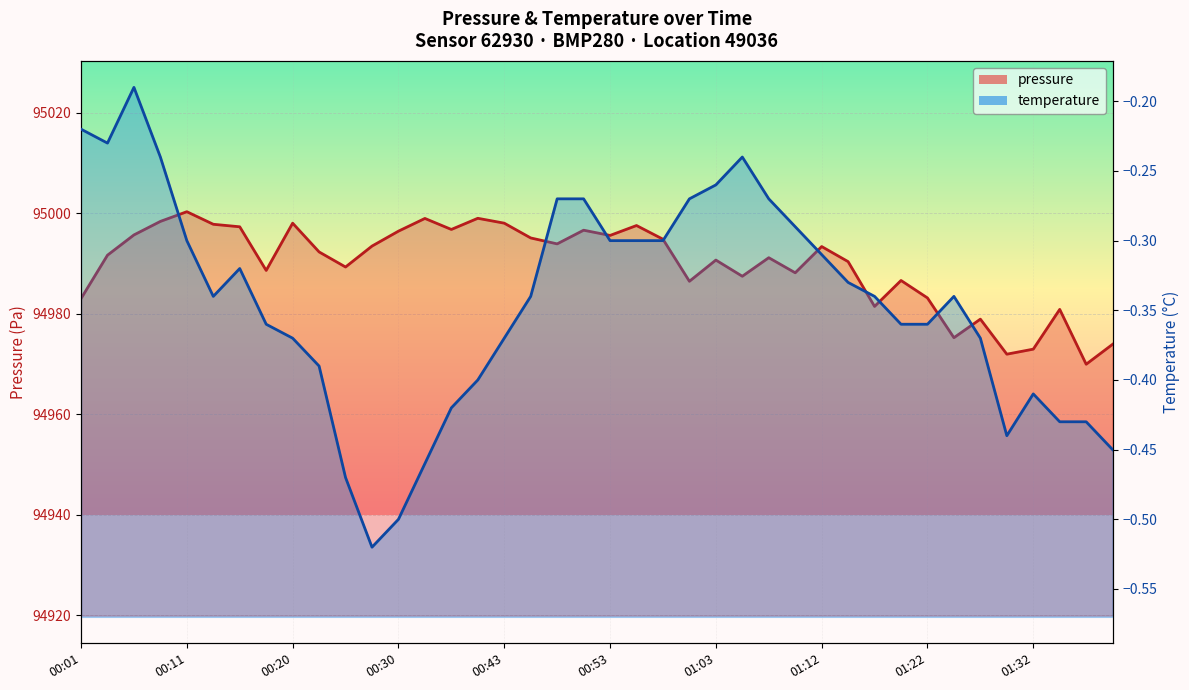

List the labels in order of value, smallest first.

01:37, 01:29, 01:32, 01:39, 01:25, 01:27, 01:34, 01:17, 00:01, 01:22, 01:00, 01:20, 01:05, 01:10, 00:18, 00:25, 01:15, 01:03, 01:08, 00:03, 00:23, 01:12, 00:28, 00:48, 00:58, 00:46, 00:53, 00:06, 00:30, 00:51, 00:38, 00:16, 00:55, 00:13, 00:20, 00:43, 00:08, 00:33, 00:41, 00:11